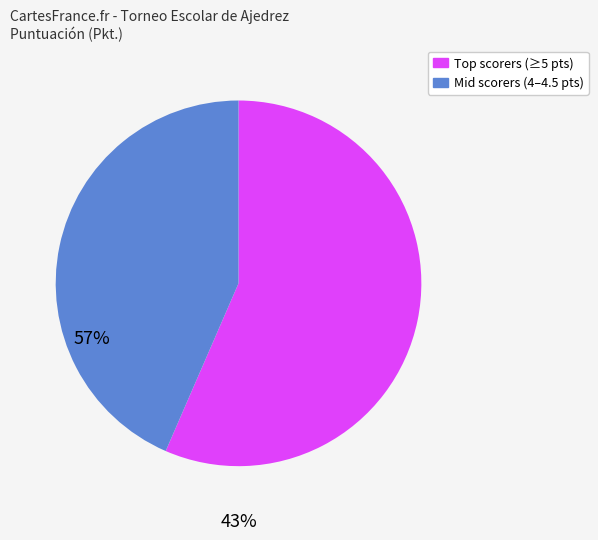

Does any single category account for the majority?

Yes